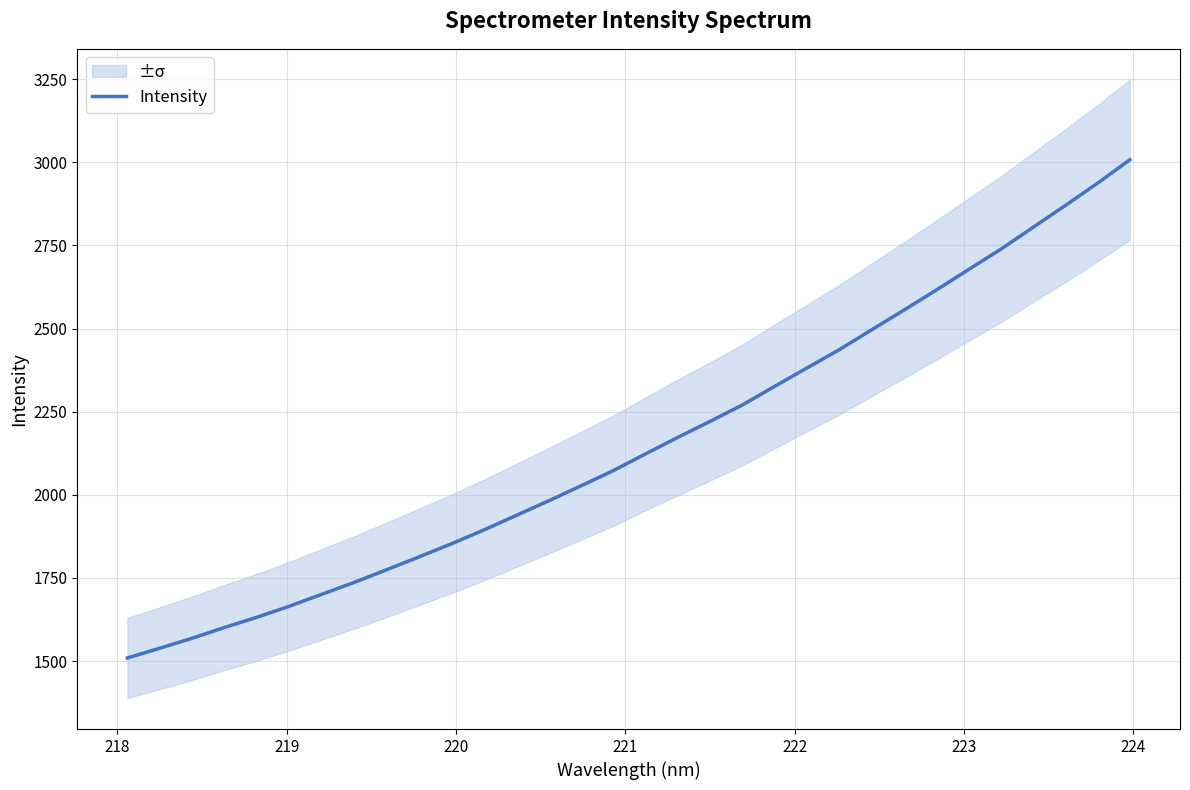

How many data points does each series have?

32